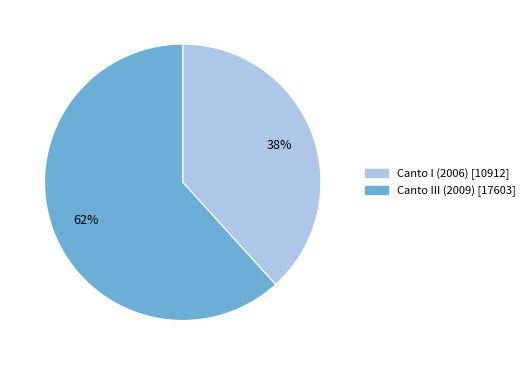

Which slice represents more than half of the pie?

Canto III (2009)